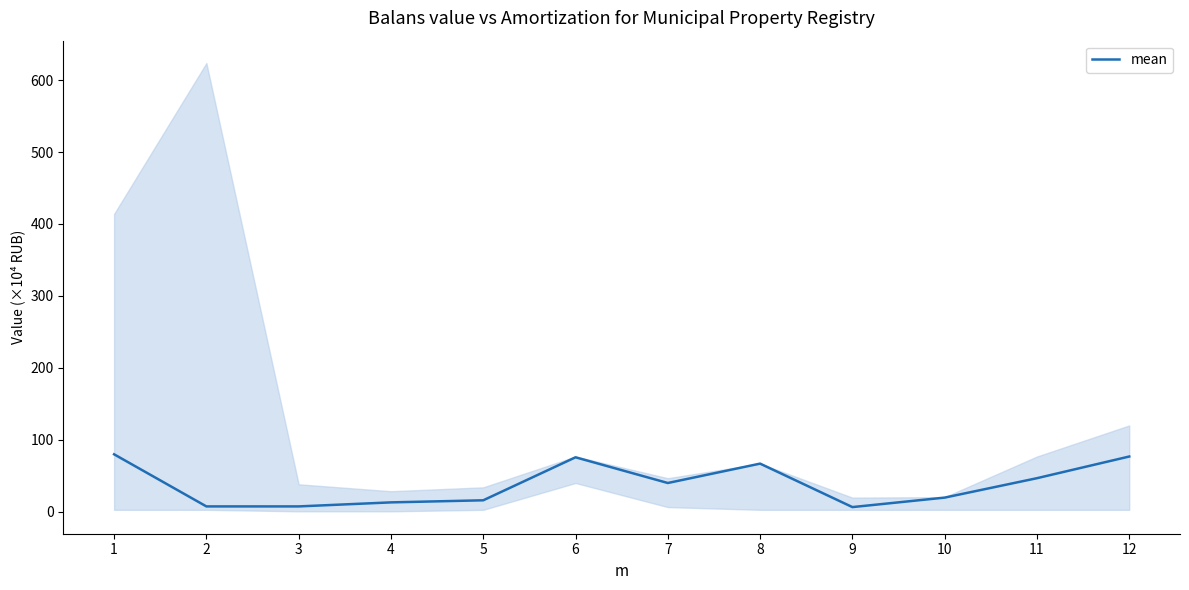

What is the difference between the second highest and minimum values?

70.3